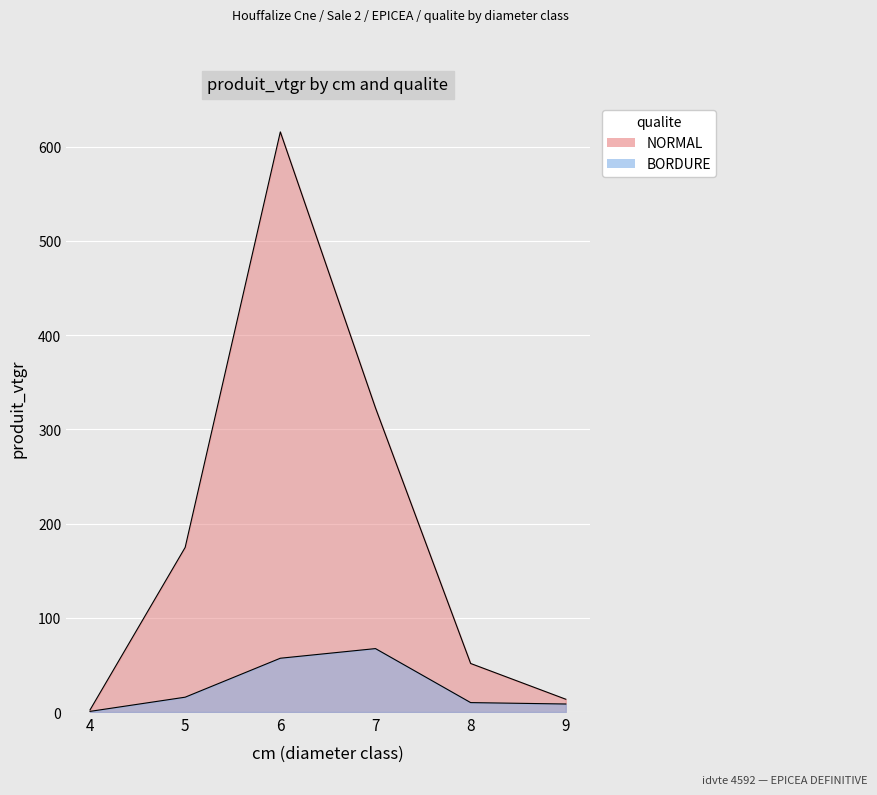

Reading right to left, transcribe all the data shown in this chart.

NORMAL: 13.6	51.5	322.8	615.7	174.7	2.2
BORDURE: 8.5	10.0	67.3	57.1	15.8	0.7